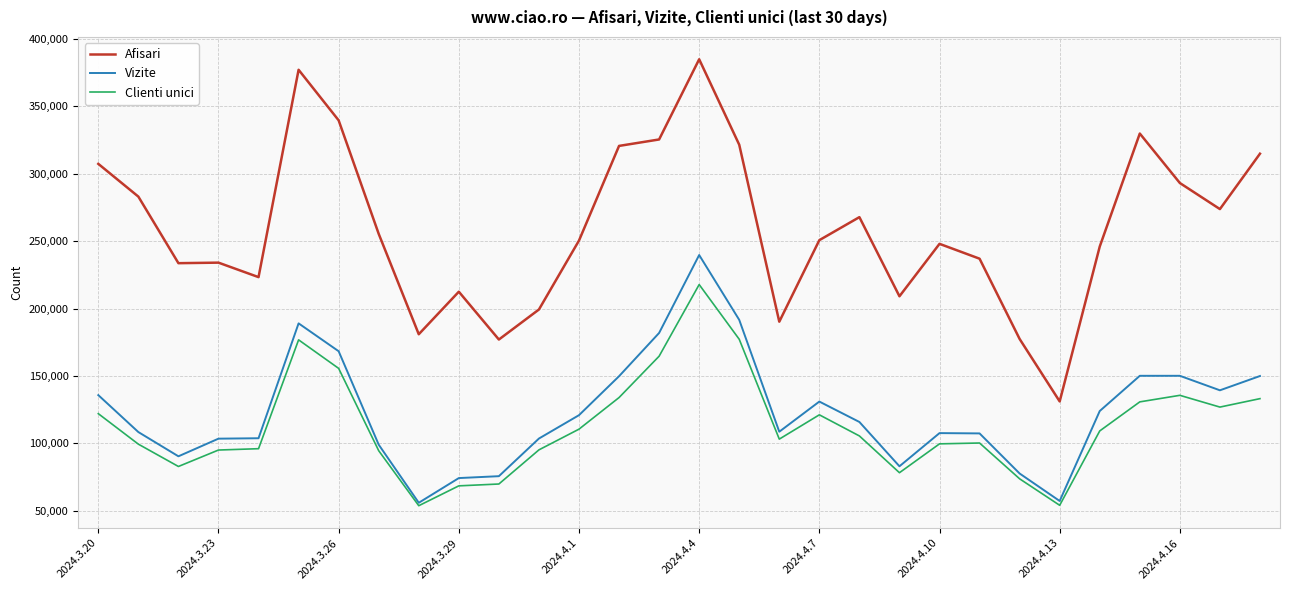

Which series has the widest spread of values?

Afisari